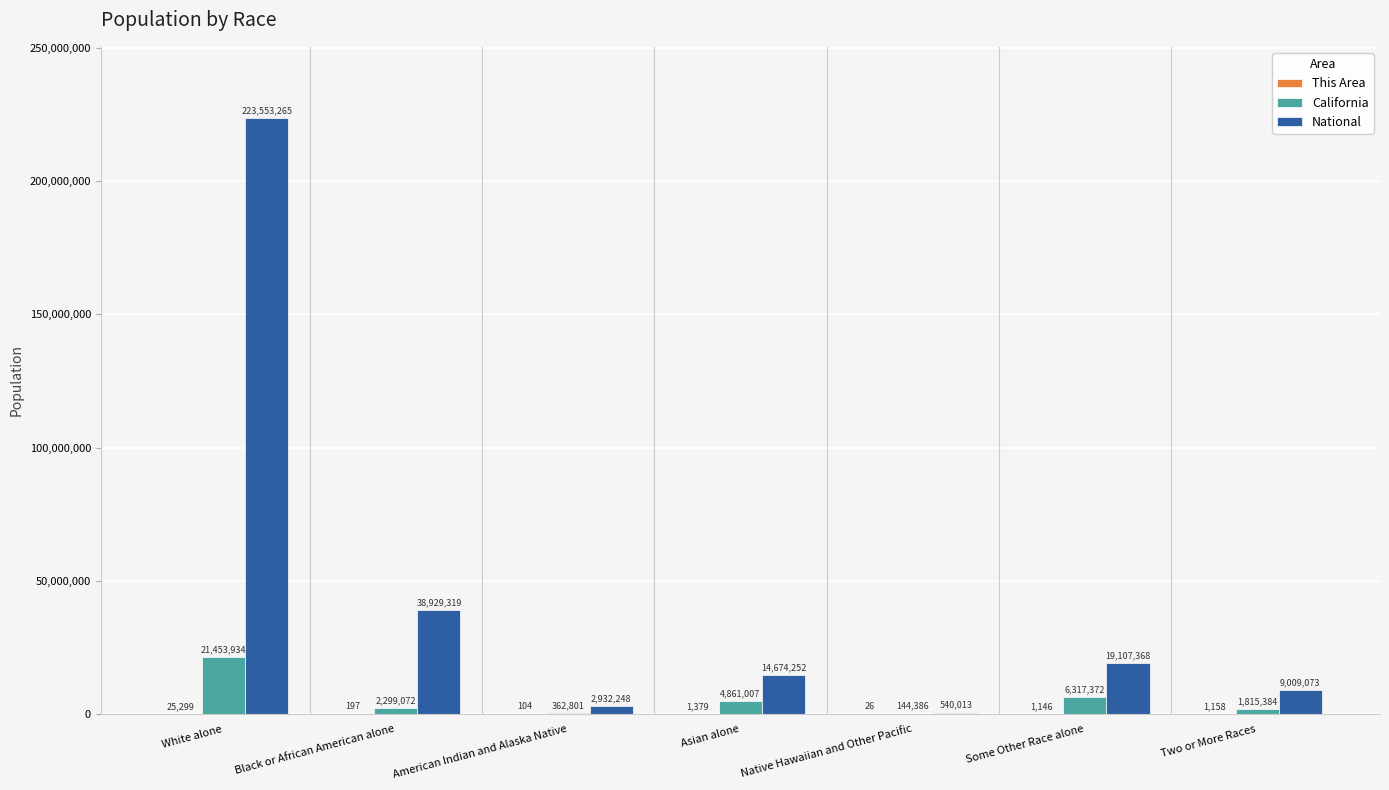

Between Black or African American alone and Asian alone, which series saw the biggest shift?

National